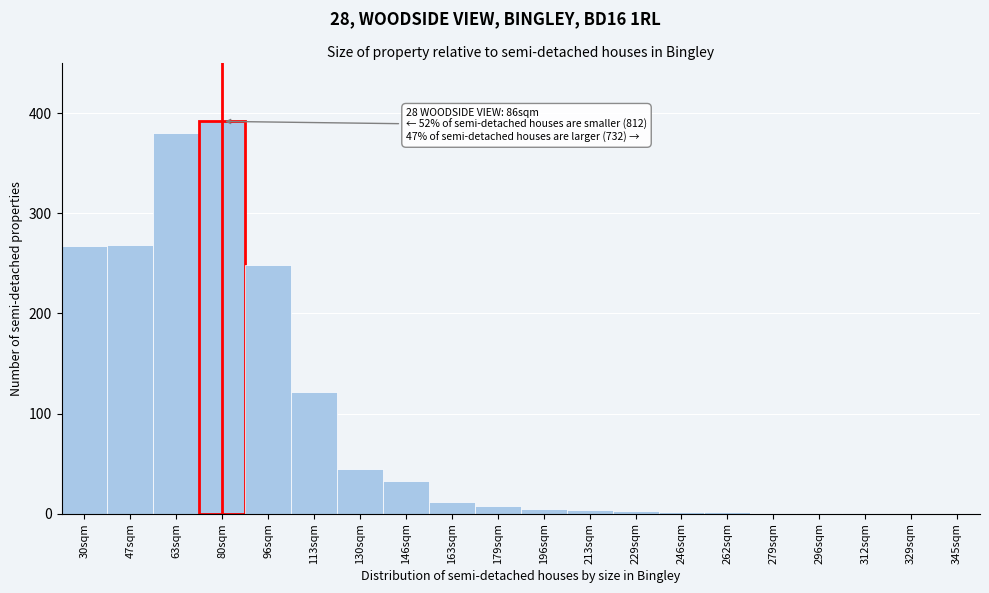

At which label is the value closest to 196?

96sqm